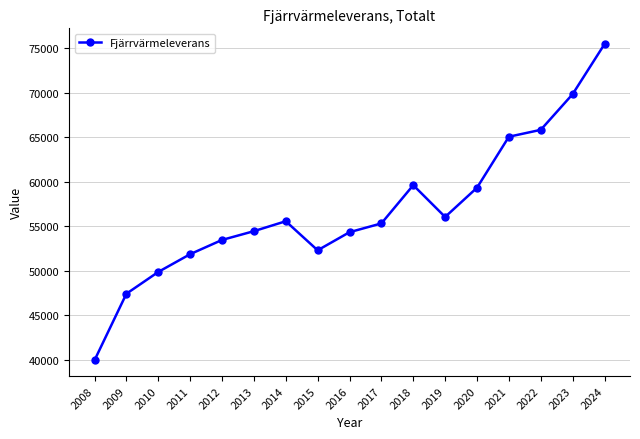

What is the difference between the second highest and minimum values?

29920